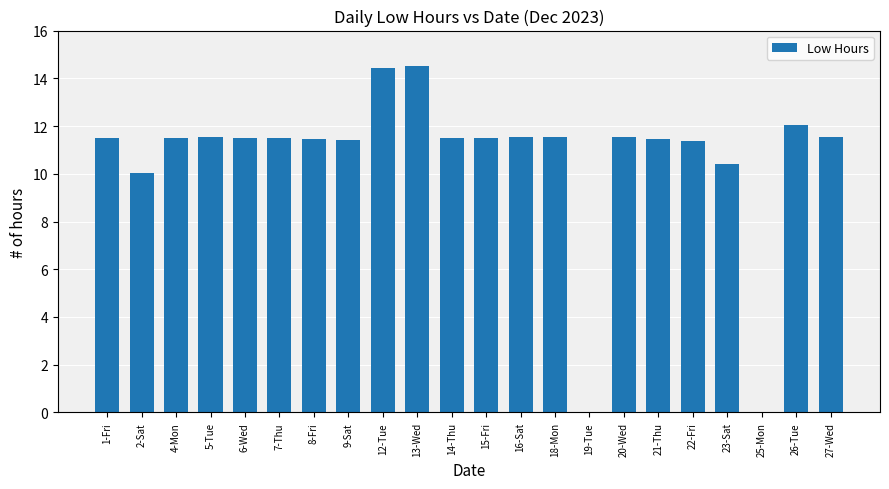

What is the change in value from 26-Tue to 27-Wed?

-0.5